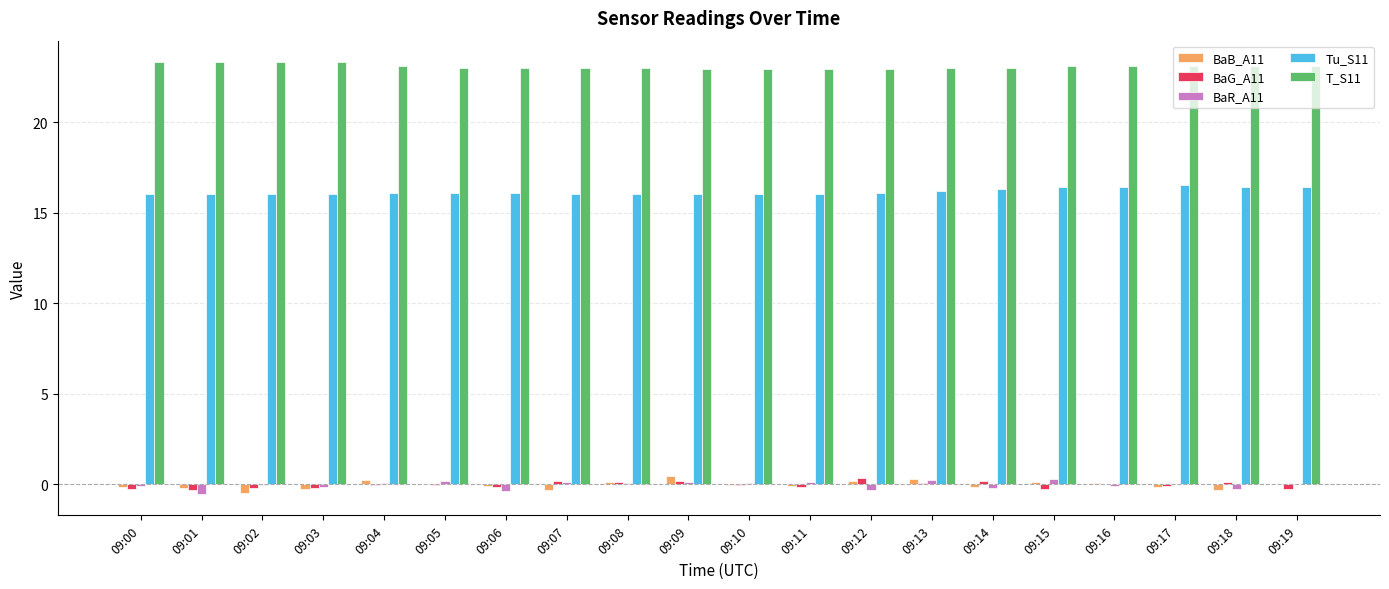

What are all the series names shown in the legend?

BaB_A11, BaG_A11, BaR_A11, Tu_S11, T_S11